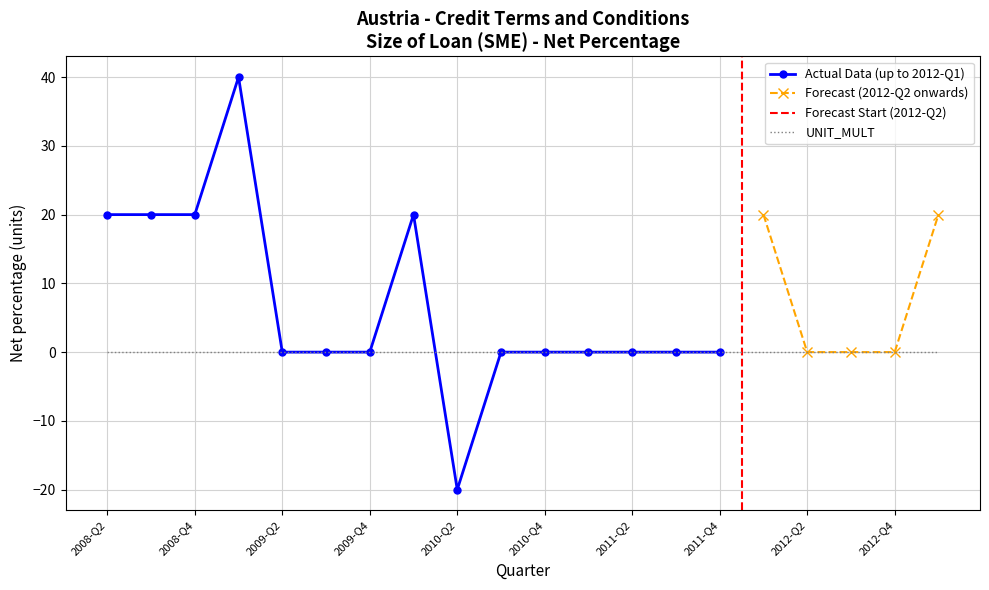

Is it true that OBS_VALUE equals 20 at 2013-Q1?

True